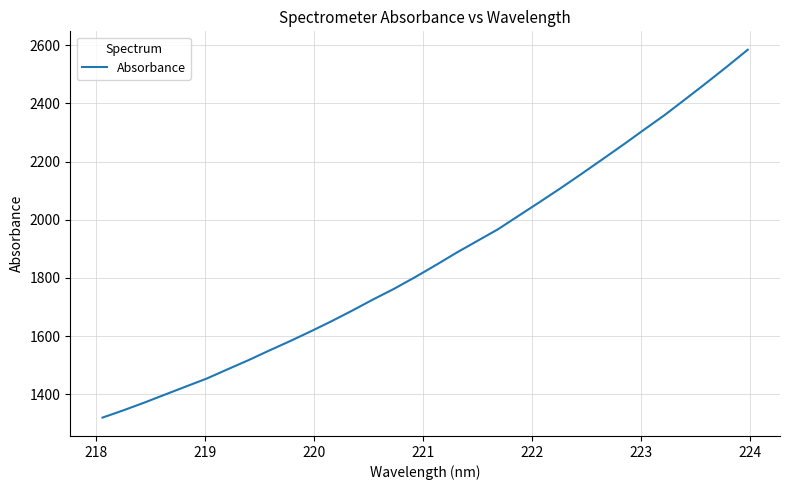

What is the difference between the second highest and minimum values?

1206.8